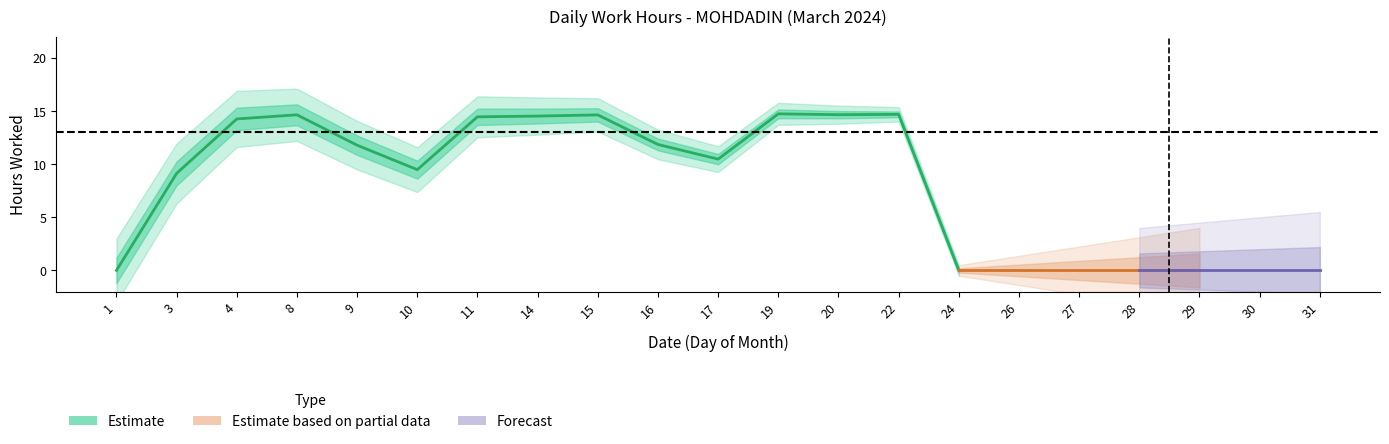

List the labels in order of value, smallest first.

1, 24, 26, 27, 28, 29, 30, 31, 3, 10, 17, 9, 16, 4, 11, 14, 15, 8, 20, 22, 19